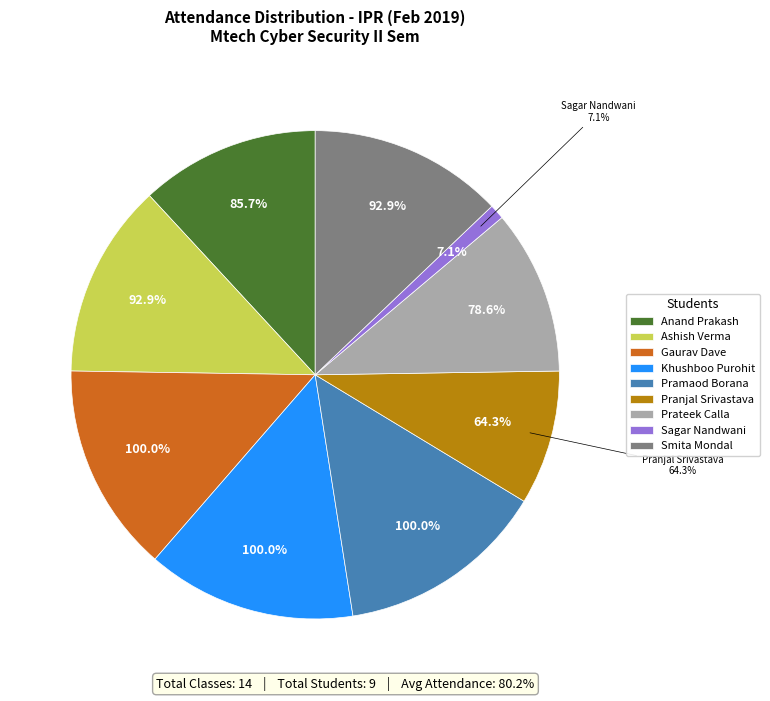

Which category has the biggest portion of the pie?

Gaurav Dave